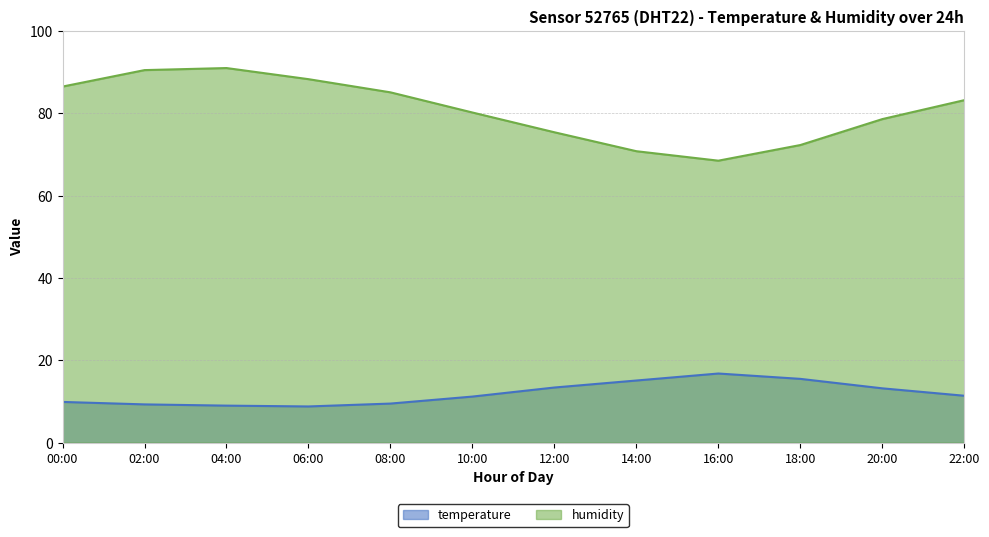

In temperature, how many points are higher than both neighbors (excluding endpoints)?

1